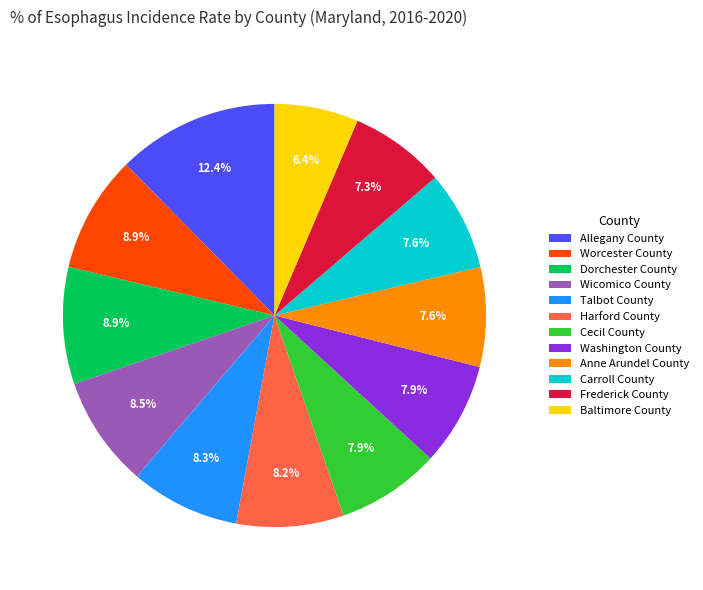

Between Allegany County and Worcester County, which is larger?

Allegany County